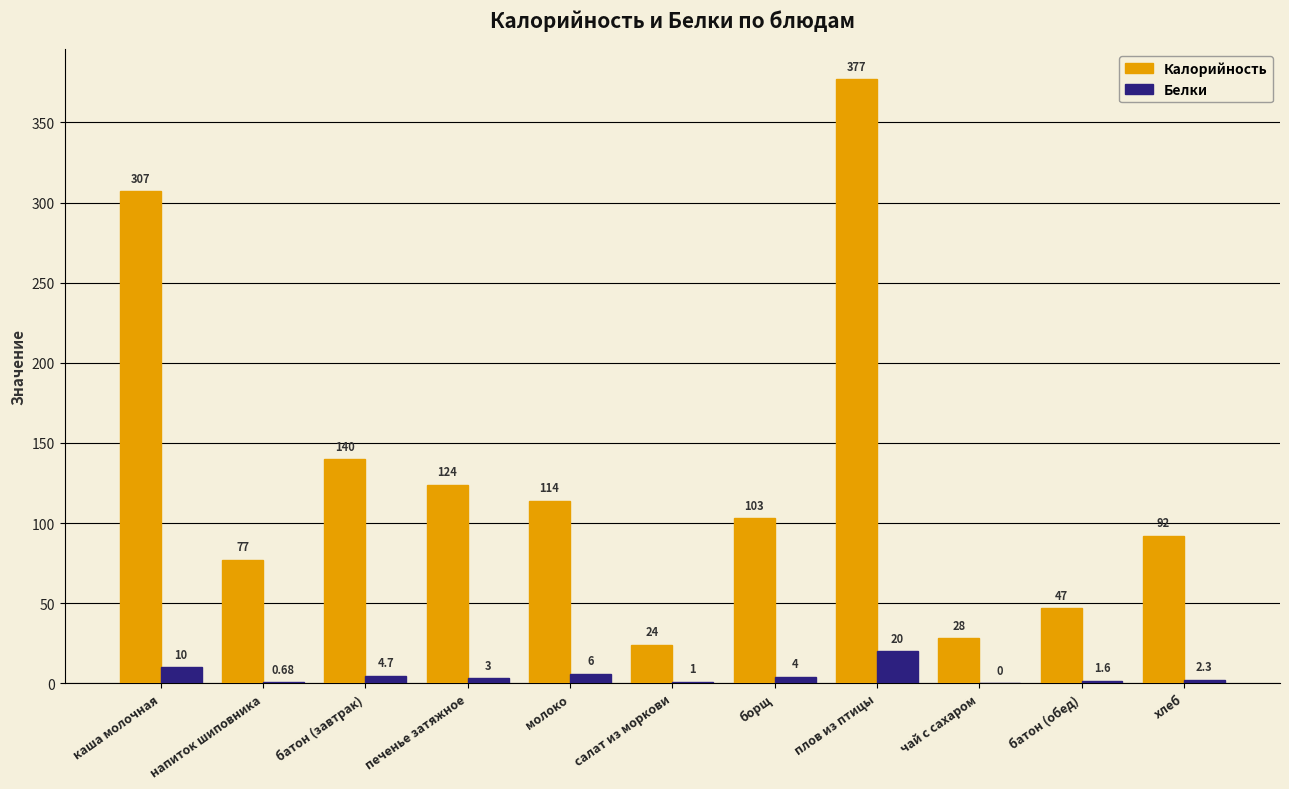

At which category is the sum across all series the highest?

плов из птицы